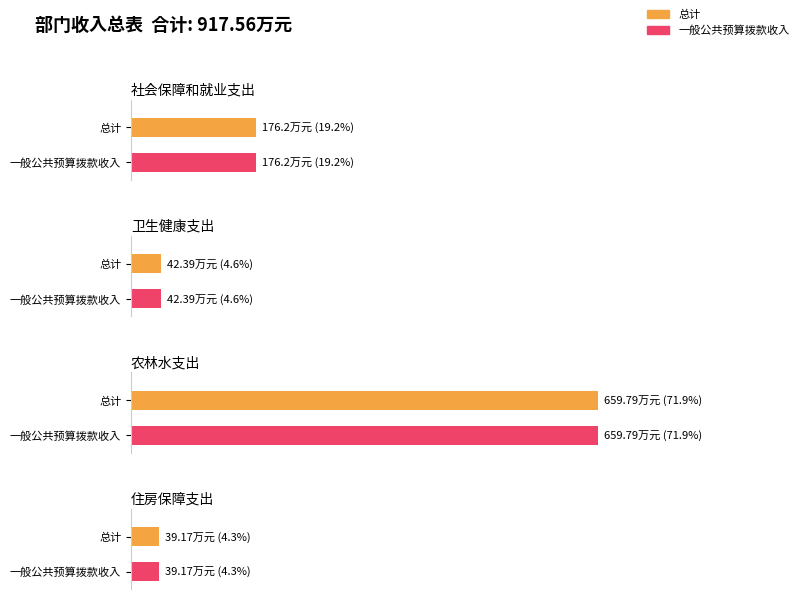

Reading left to right, transcribe all the data shown in this chart.

总计: 社会保障和就业支出=176.2	卫生健康支出=42.4	农林水支出=659.8	住房保障支出=39.2
一般公共预算拨款收入: 社会保障和就业支出=176.2	卫生健康支出=42.4	农林水支出=659.8	住房保障支出=39.2